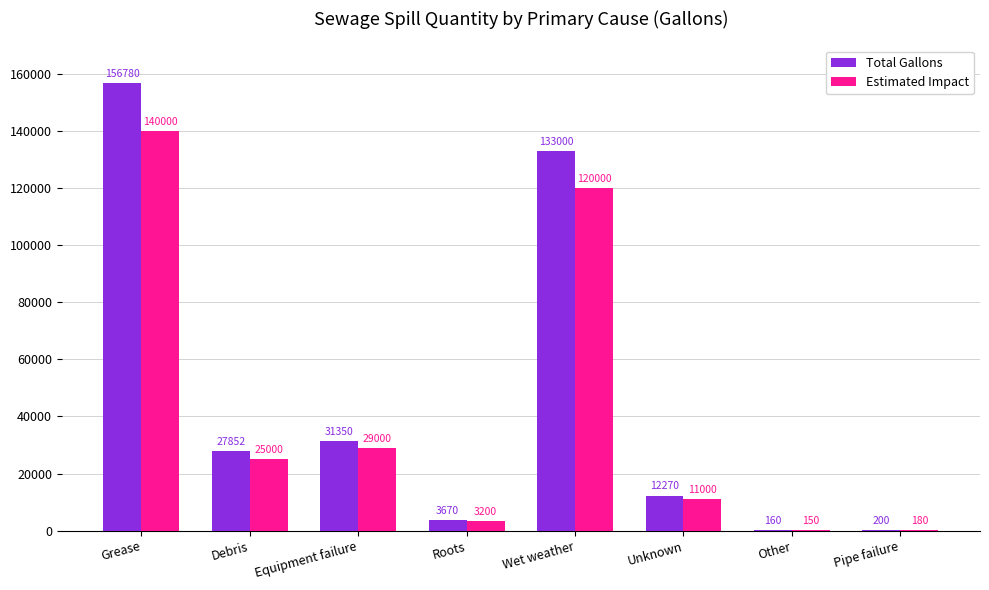

Which label corresponds to the largest value in the chart?

Grease